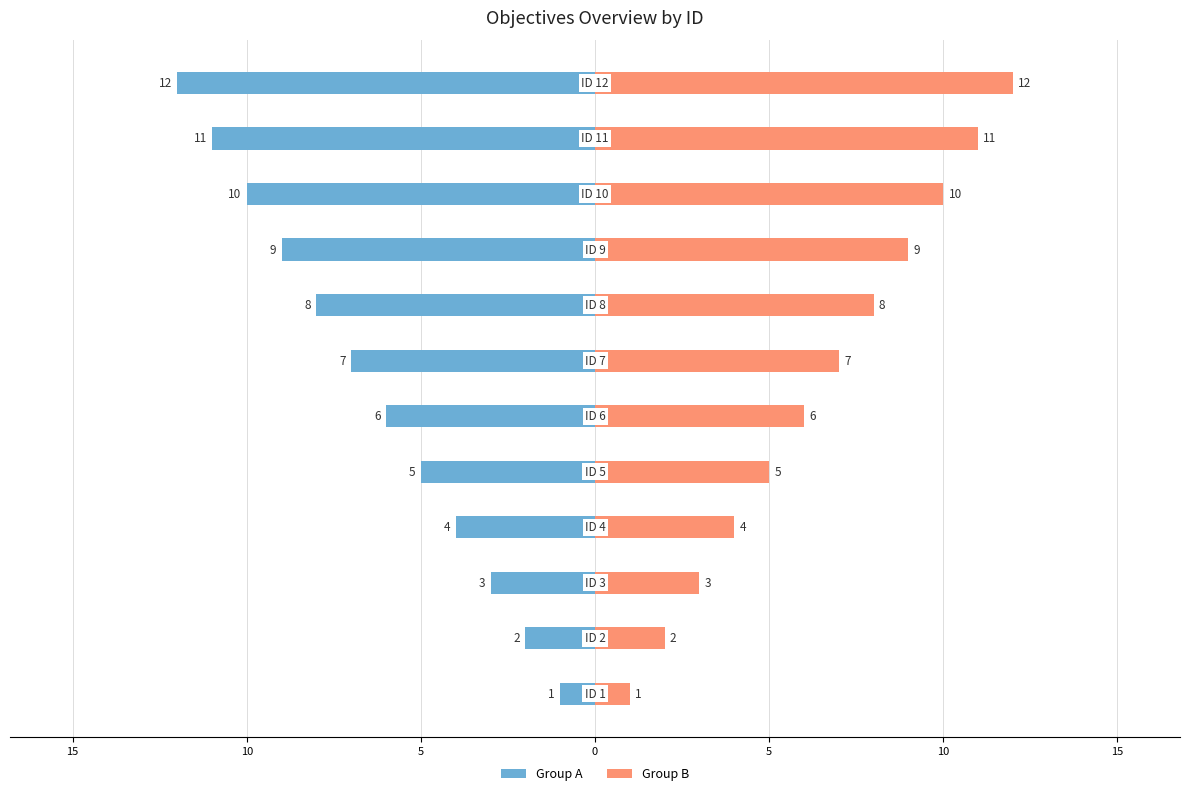

Reading left to right, transcribe all the data shown in this chart.

Group A: -1	-2	-3	-4	-5	-6	-7	-8	-9	-10	-11	-12
Group B: 1	2	3	4	5	6	7	8	9	10	11	12